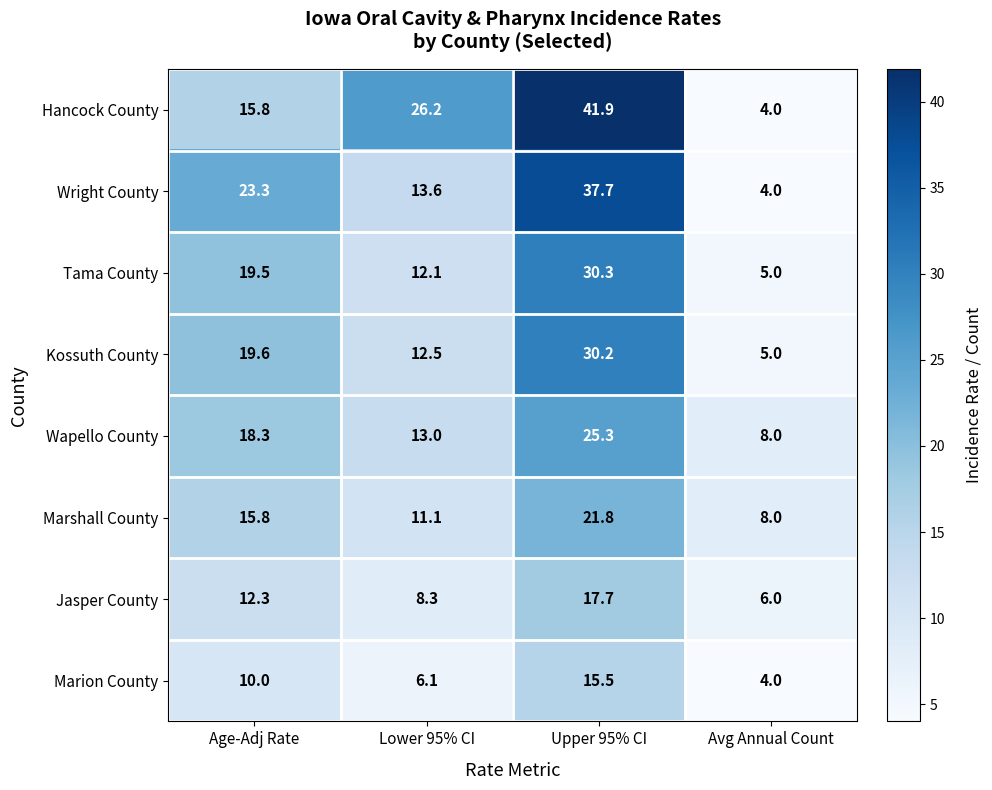

True or false: Marshall County has a value of 8.0 at Avg Annual Count.

True